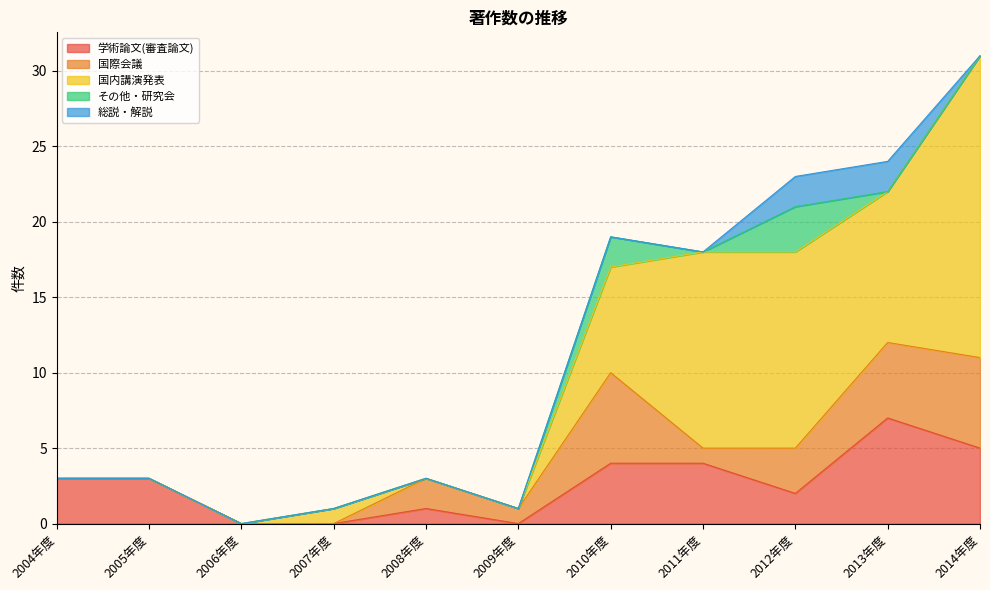

Reading left to right, what are all the values shown in this chart?

学術論文(審査論文): 2004年度=3	2005年度=3	2006年度=0	2007年度=0	2008年度=1	2009年度=0	2010年度=4	2011年度=4	2012年度=2	2013年度=7	2014年度=5
国際会議: 2004年度=0	2005年度=0	2006年度=0	2007年度=0	2008年度=2	2009年度=1	2010年度=6	2011年度=1	2012年度=3	2013年度=5	2014年度=6
国内講演発表: 2004年度=0	2005年度=0	2006年度=0	2007年度=1	2008年度=0	2009年度=0	2010年度=7	2011年度=13	2012年度=13	2013年度=10	2014年度=20
その他・研究会: 2004年度=0	2005年度=0	2006年度=0	2007年度=0	2008年度=0	2009年度=0	2010年度=2	2011年度=0	2012年度=3	2013年度=0	2014年度=0
総説・解説: 2004年度=0	2005年度=0	2006年度=0	2007年度=0	2008年度=0	2009年度=0	2010年度=0	2011年度=0	2012年度=2	2013年度=2	2014年度=0